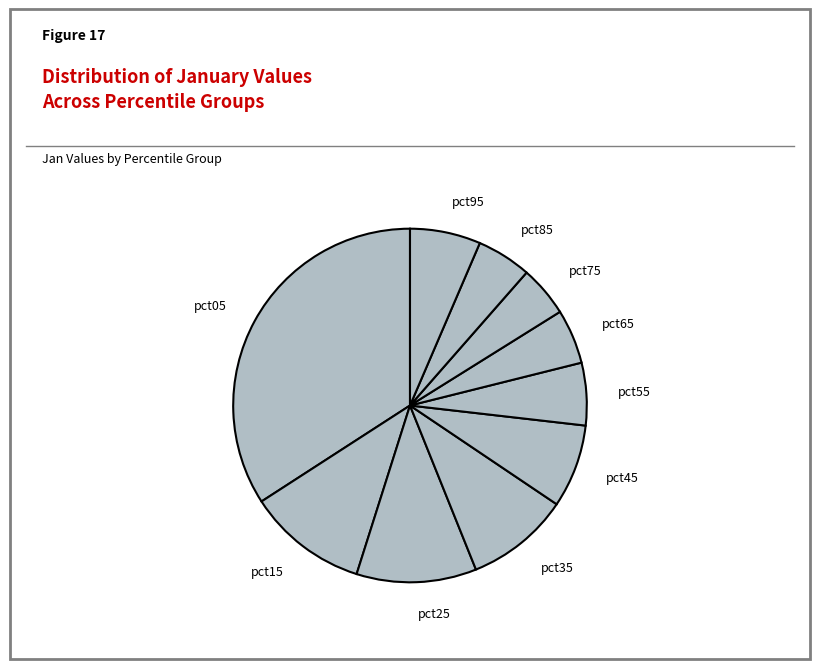

Is it true that pct75 is 12% of the pie?

False